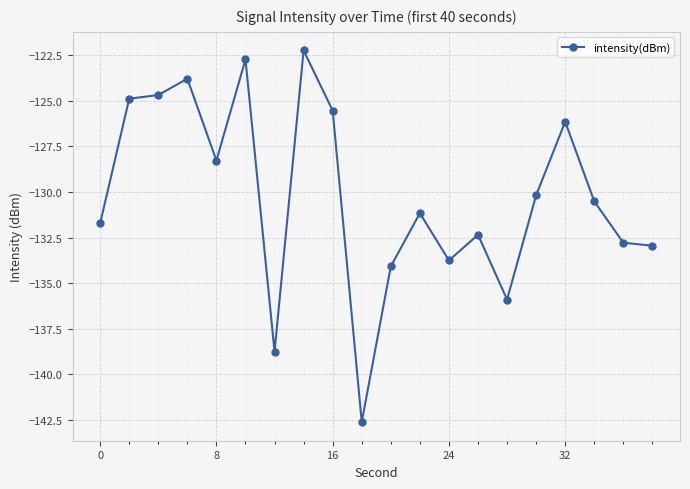

What is the difference between the maximum and minimum values?

20.4